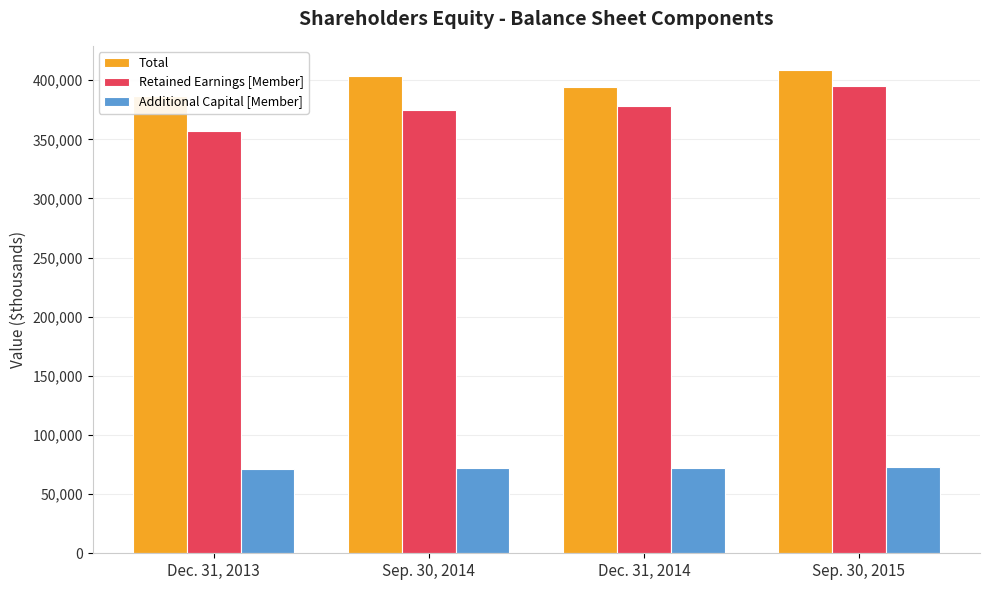

True or false: Total has a value of 627575 at Dec. 31, 2014.

False